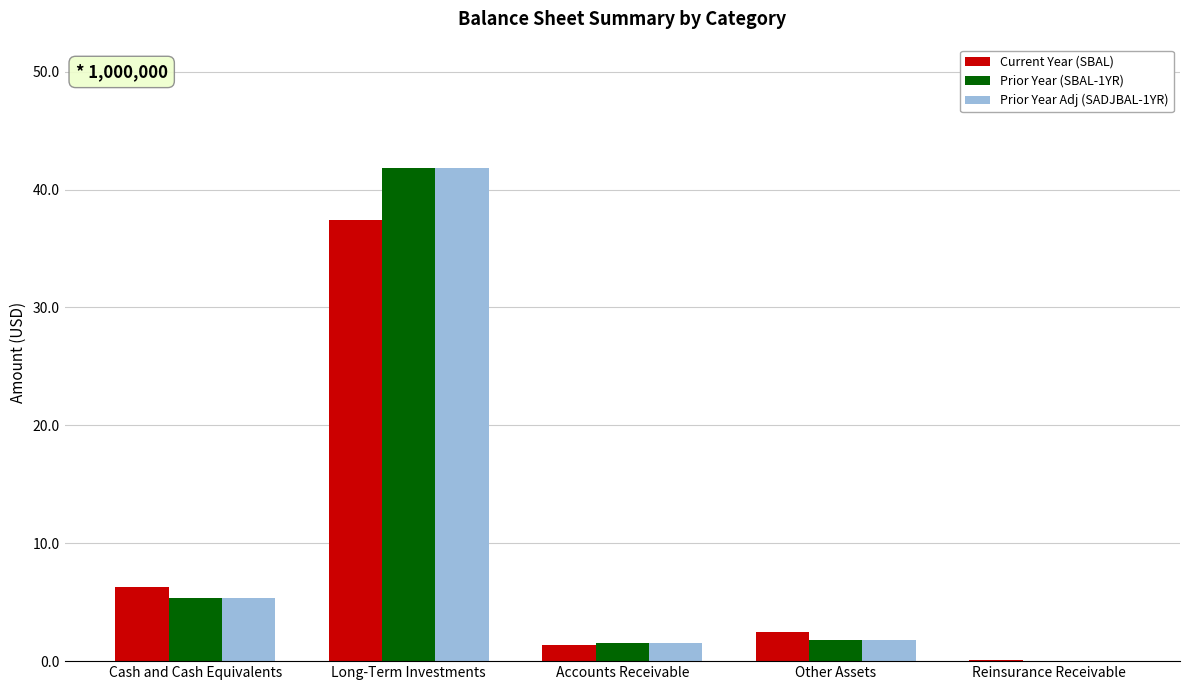

What is the sum of the Prior Year (SBAL-1YR) values at Cash and Cash Equivalents and Reinsurance Receivable?

5.4